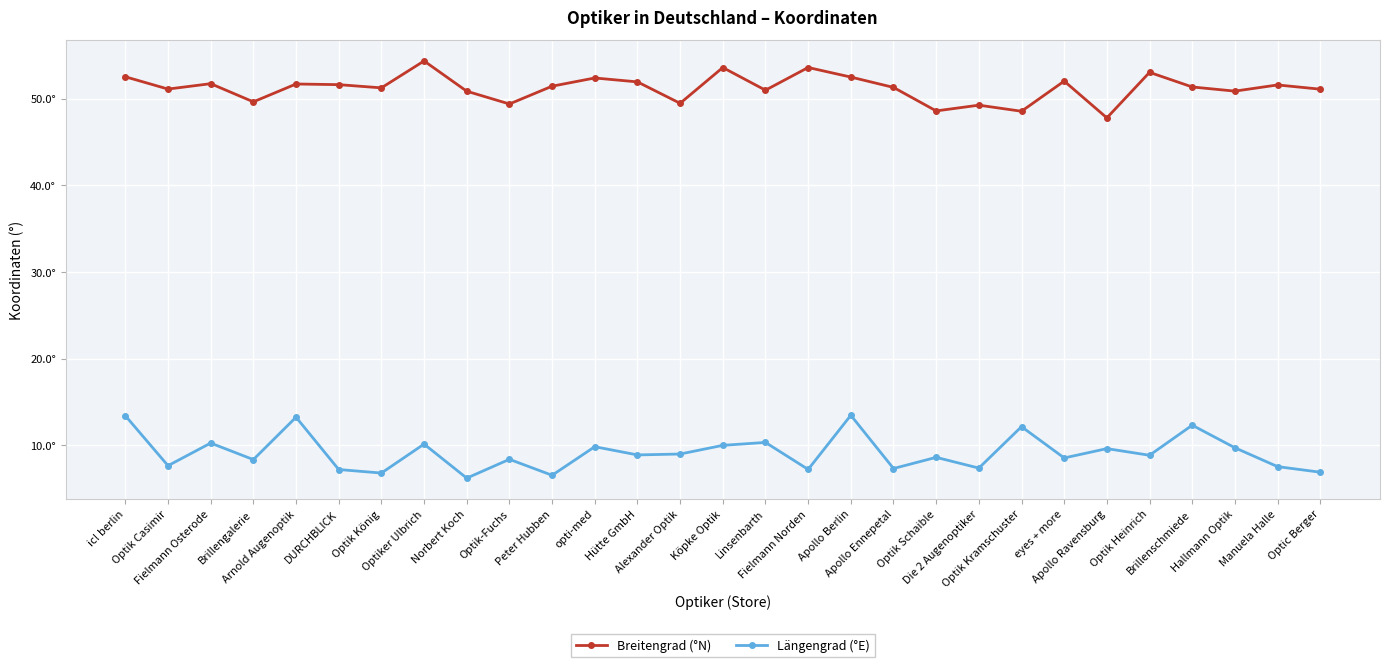

What are all the series names shown in the legend?

Breitengrad (°N), Längengrad (°E)